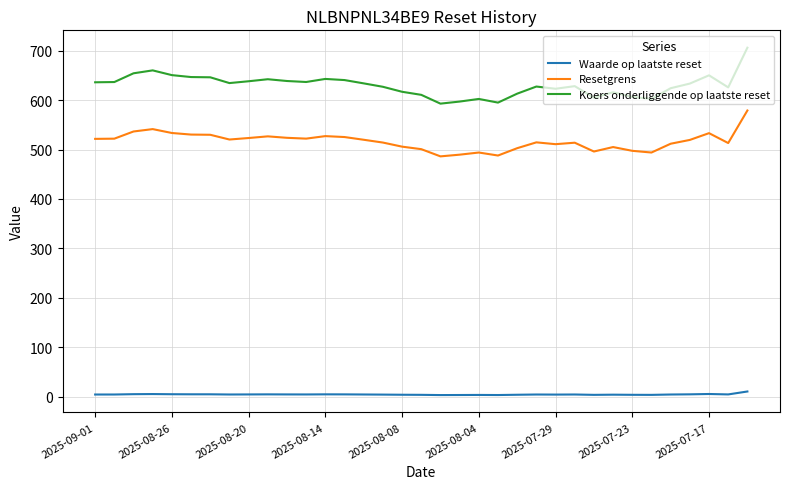

Which series has the largest total across all categories?

Koers onderliggende op laatste reset